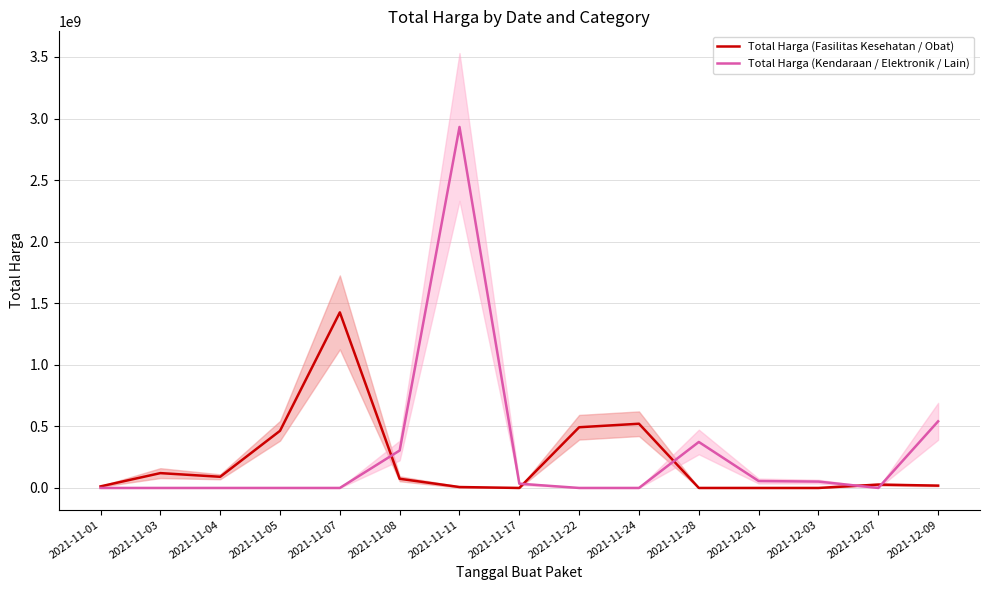

What is the difference between the second highest and second lowest values in the Total Harga (Fasilitas Kesehatan / Obat) series?

521459200